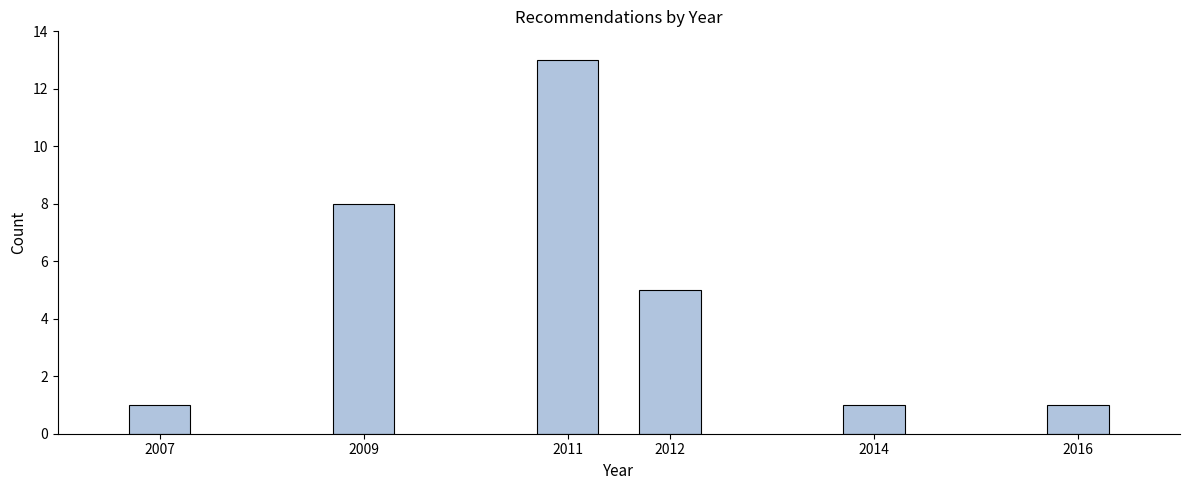

Reading left to right, what are all the values shown in this chart?

1	8	13	5	1	1